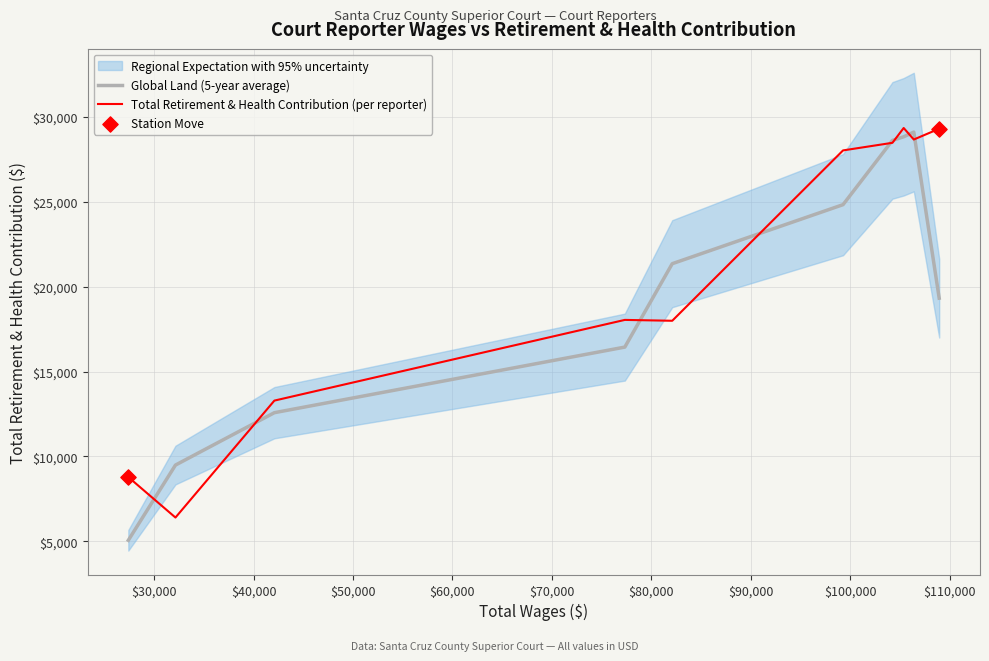

What is the ratio of the value at 42099 to the value at 99265?

0.5